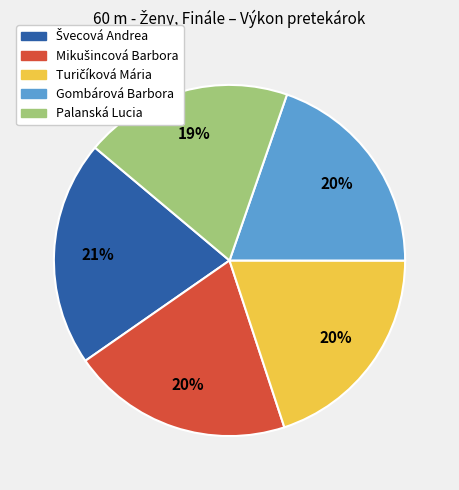

True or false: Gombárová Barbora accounts for 20% of the total.

True